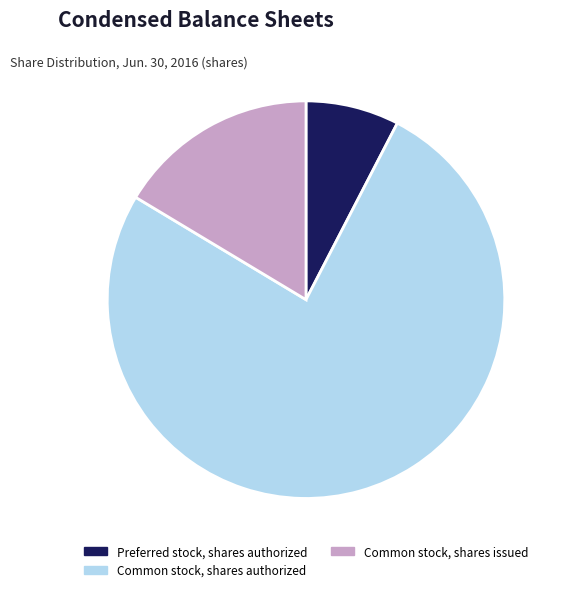

Does Common stock, shares authorized represent more than half of the total?

Yes